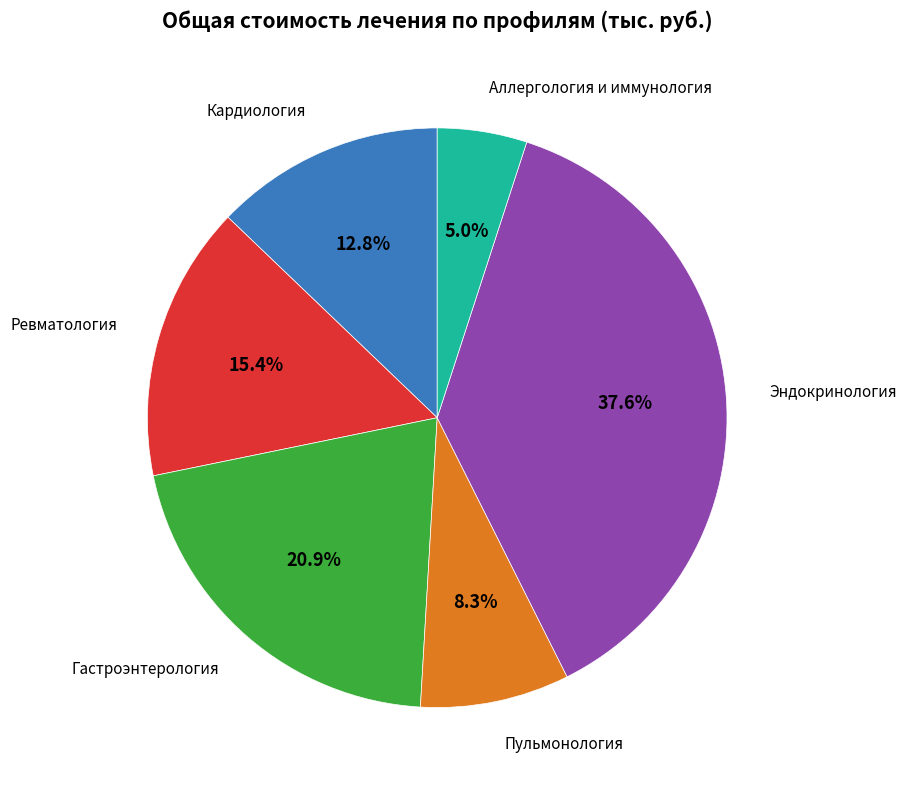

What is the largest slice in the pie chart?

Эндокринология